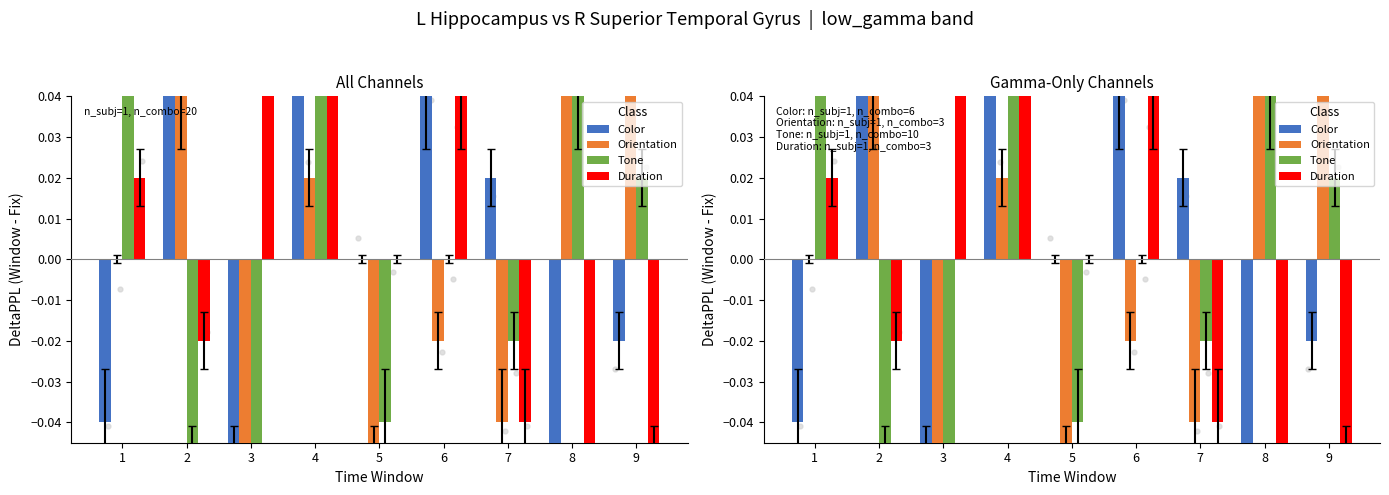

Which series has the widest spread of Y values?

Color